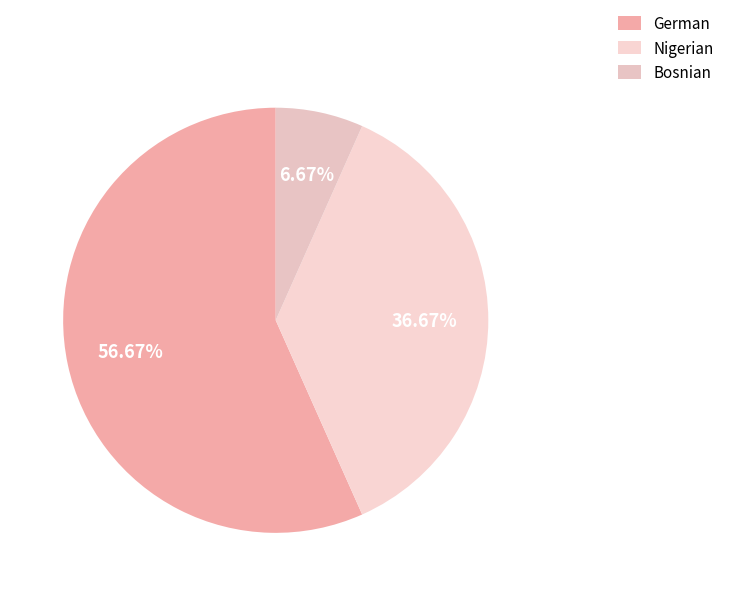

Does German account for over 50% of the chart?

Yes